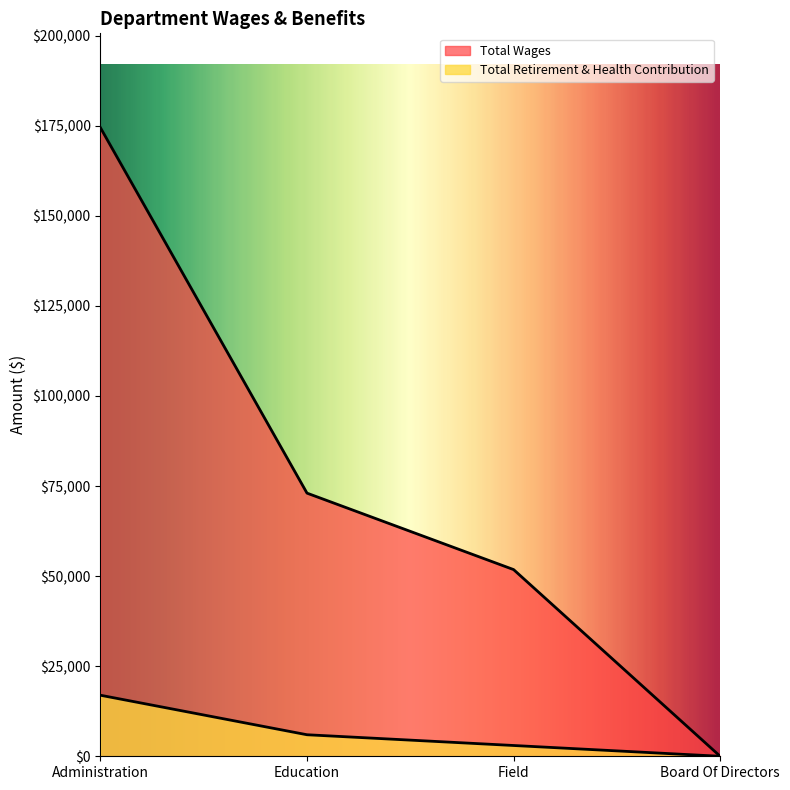

Which series has the largest total across all categories?

Total Wages